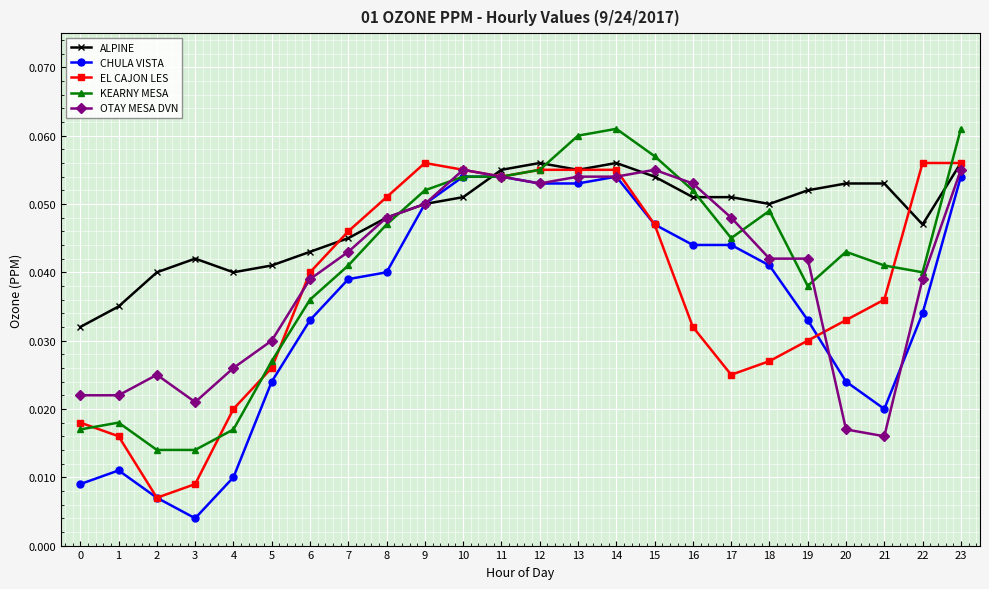

The CHULA VISTA series shows 0.0 at 11. True or false?

False